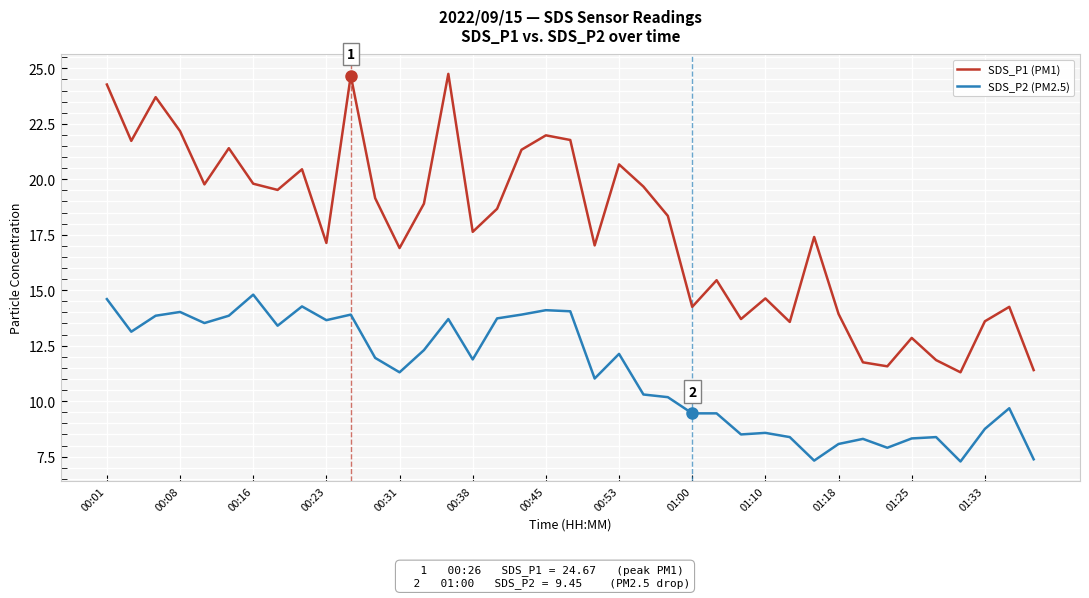

Which series has the largest total across all categories?

SDS_P1 (PM1)